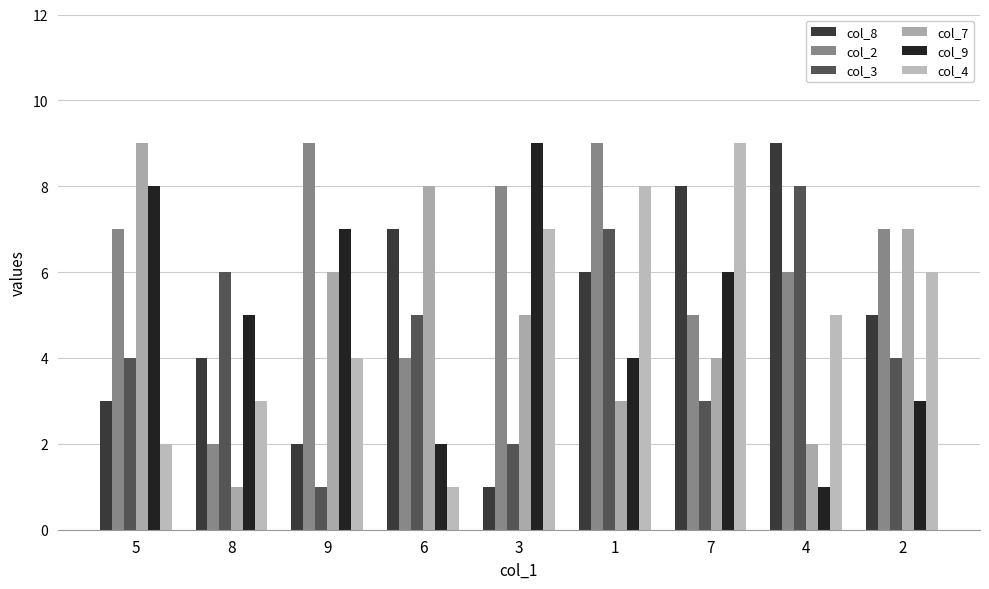

Which category has the lowest value in the col_3 series?

9